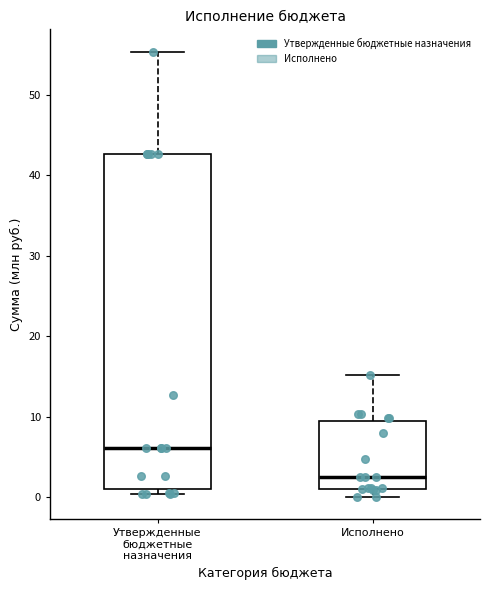

Reading left to right, read every box against the y-axis: the position of its median line, the range the box covers, and the ends of its whiskers. The values are not printed on the chart, so give them approximately, as read against the axis.

Утвержденные бюджетные назначения: median 6, box 1 to 43, whiskers 0 to 55
Исполнено: median 3, box 1 to 9, whiskers 0 to 15